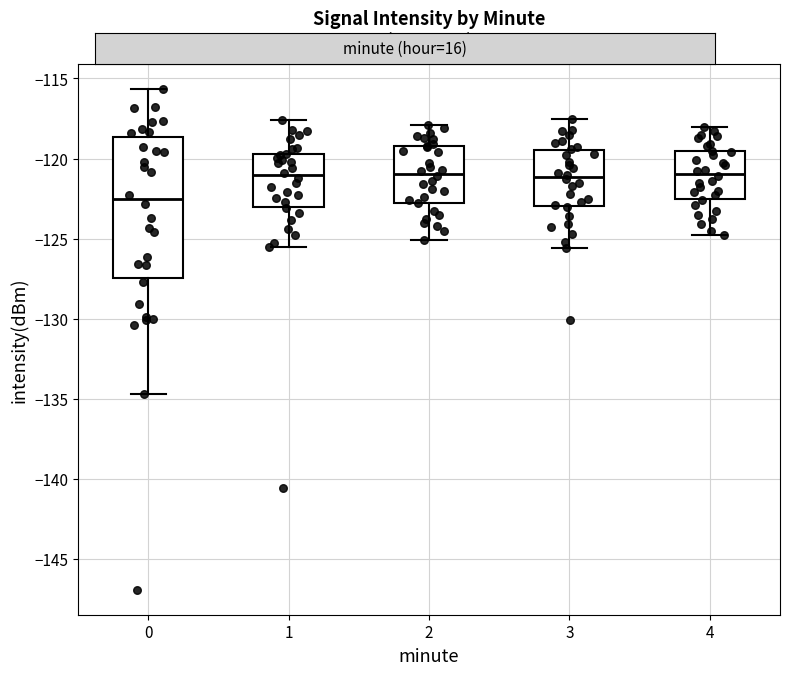

Comparing the boxes themselves (not the whiskers), which one is the tallest?

0